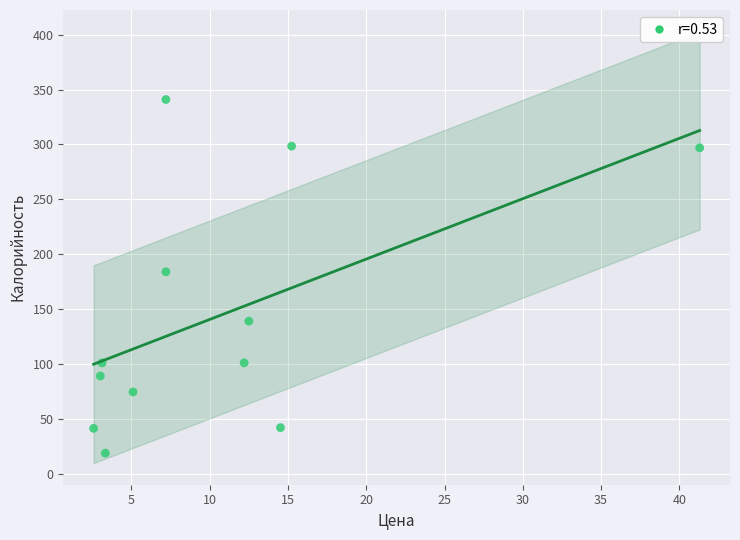

What is the average X value?

10.6